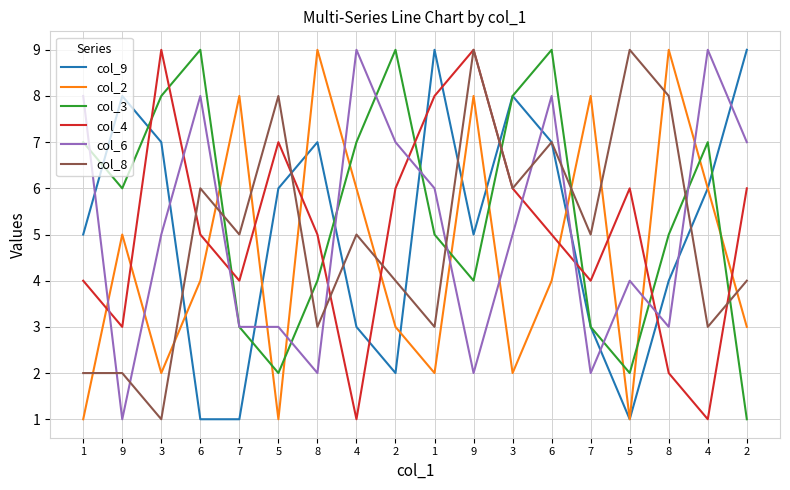

List the labels in order of col_4 value, smallest first.

4, 4, 8, 9, 1, 7, 7, 6, 8, 6, 2, 3, 5, 2, 5, 1, 3, 9